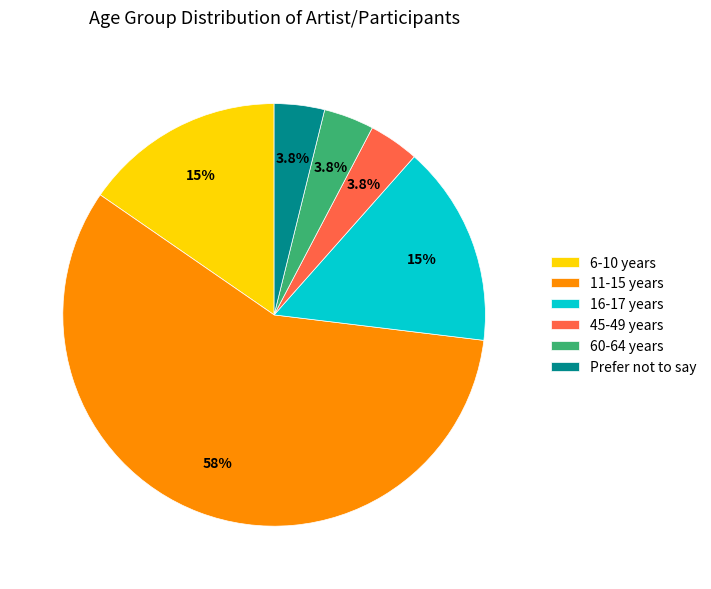

To the nearest percent, what portion does 16-17 years represent?

15%